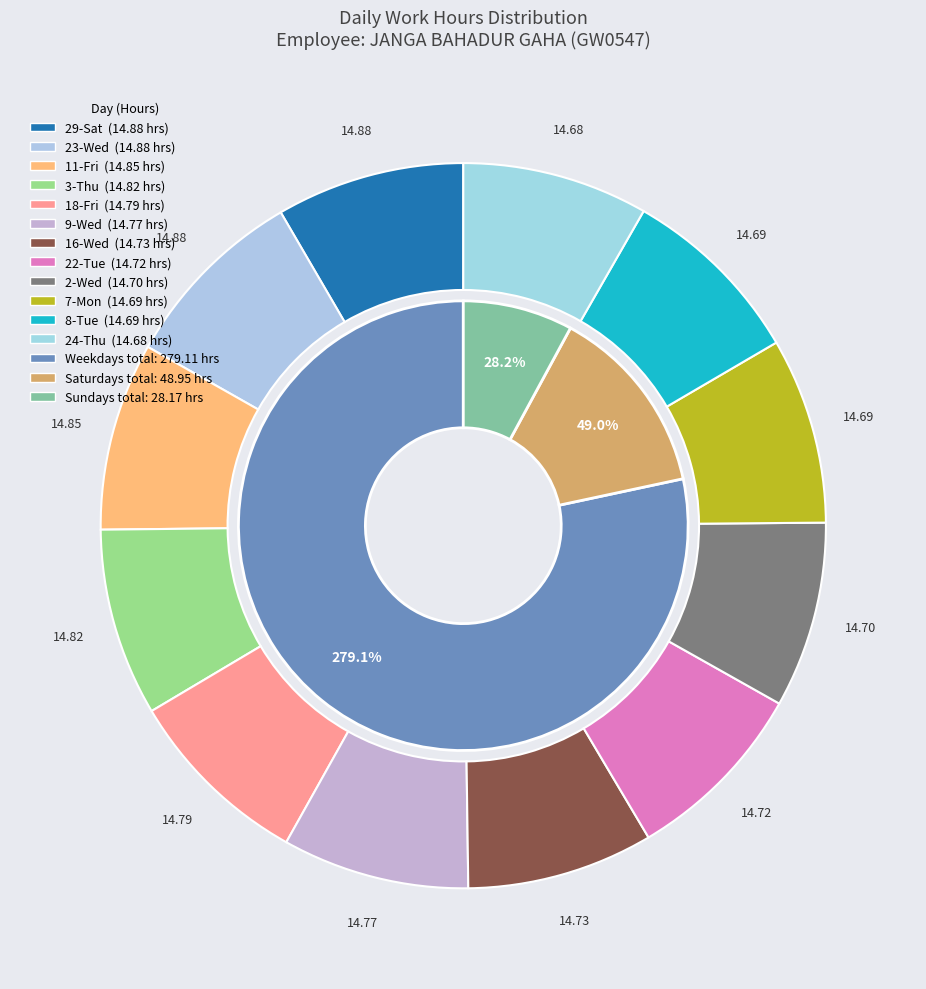

True or false: 1-Tue accounts for 14% of the total.

False